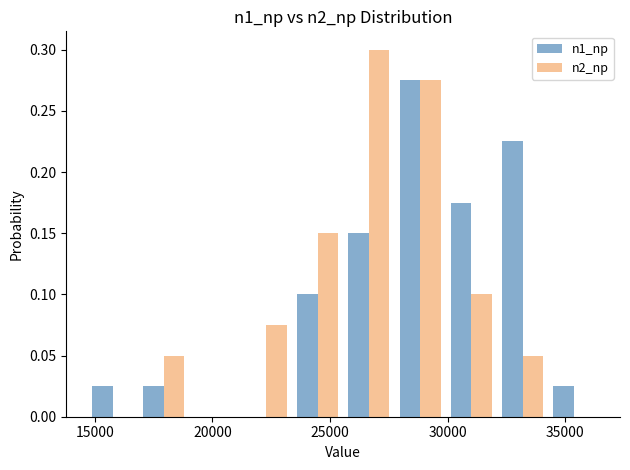

In the n2_np series, which range on the x-axis has the tallest bar?

25500 to 27500